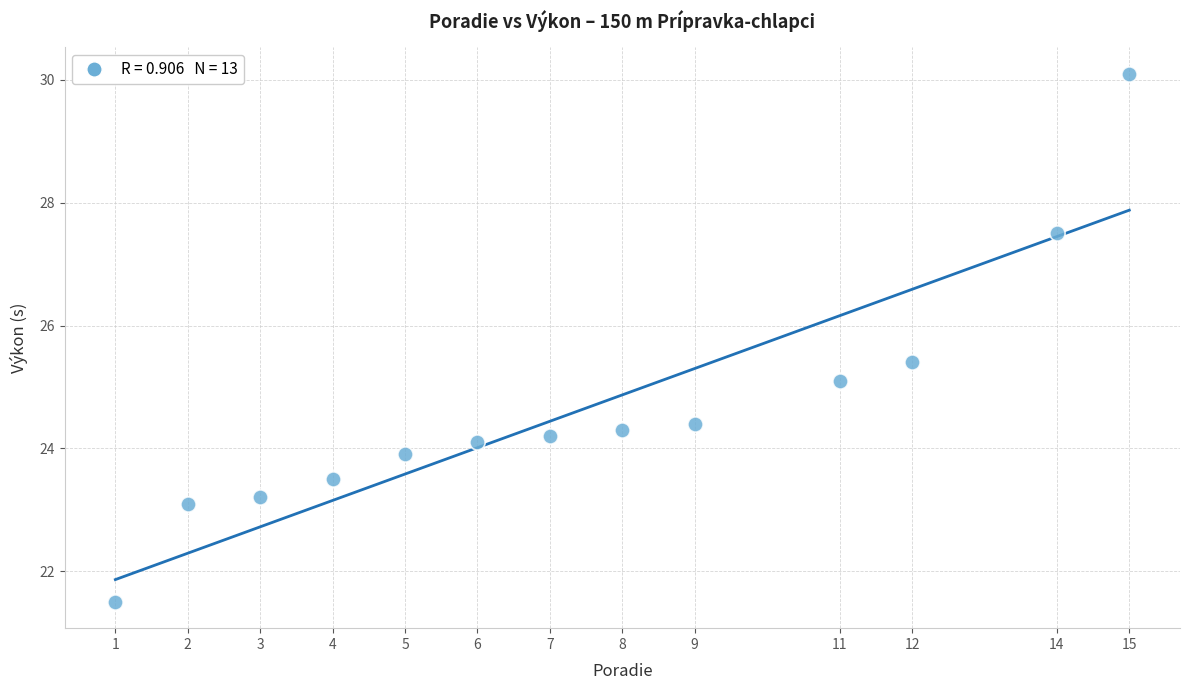

What is the range of X values (max minus min)?

14.0